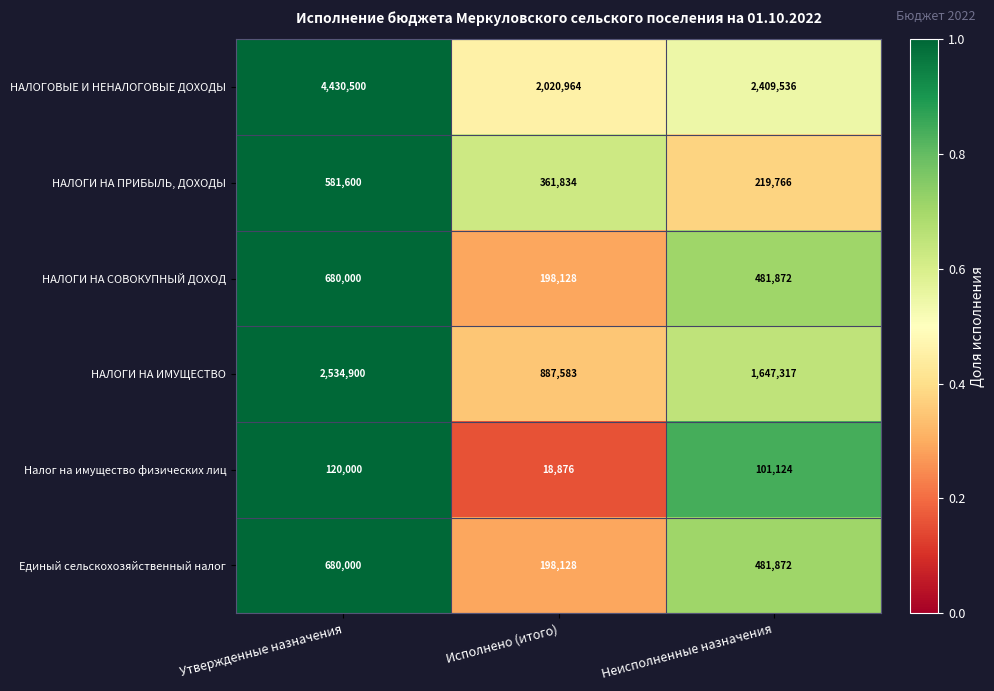

Which label corresponds to the smallest value in the chart?

Исполнено (итого)